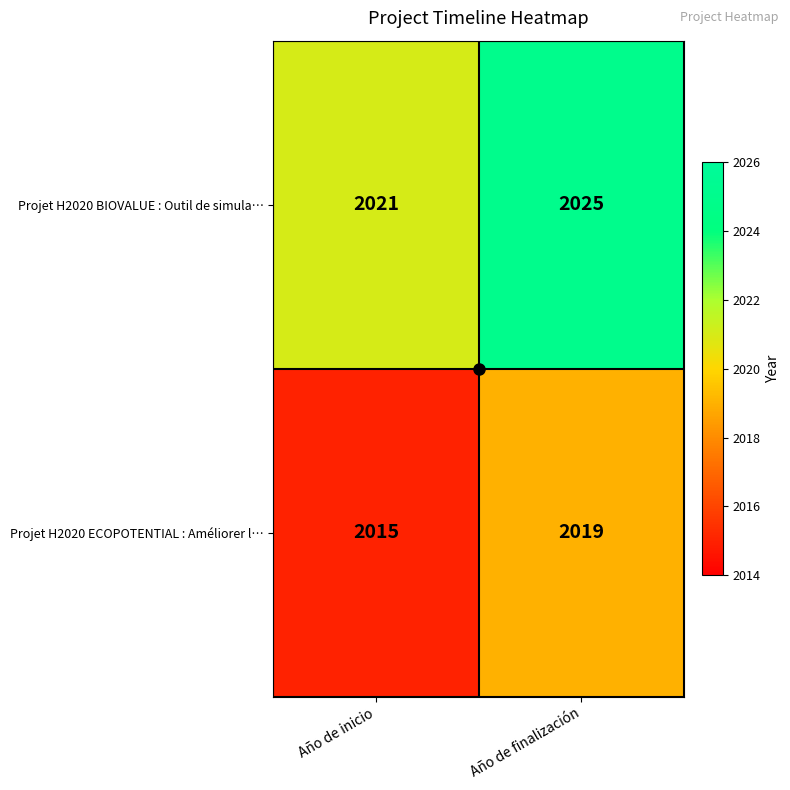

How many distinct data groups are displayed?

2